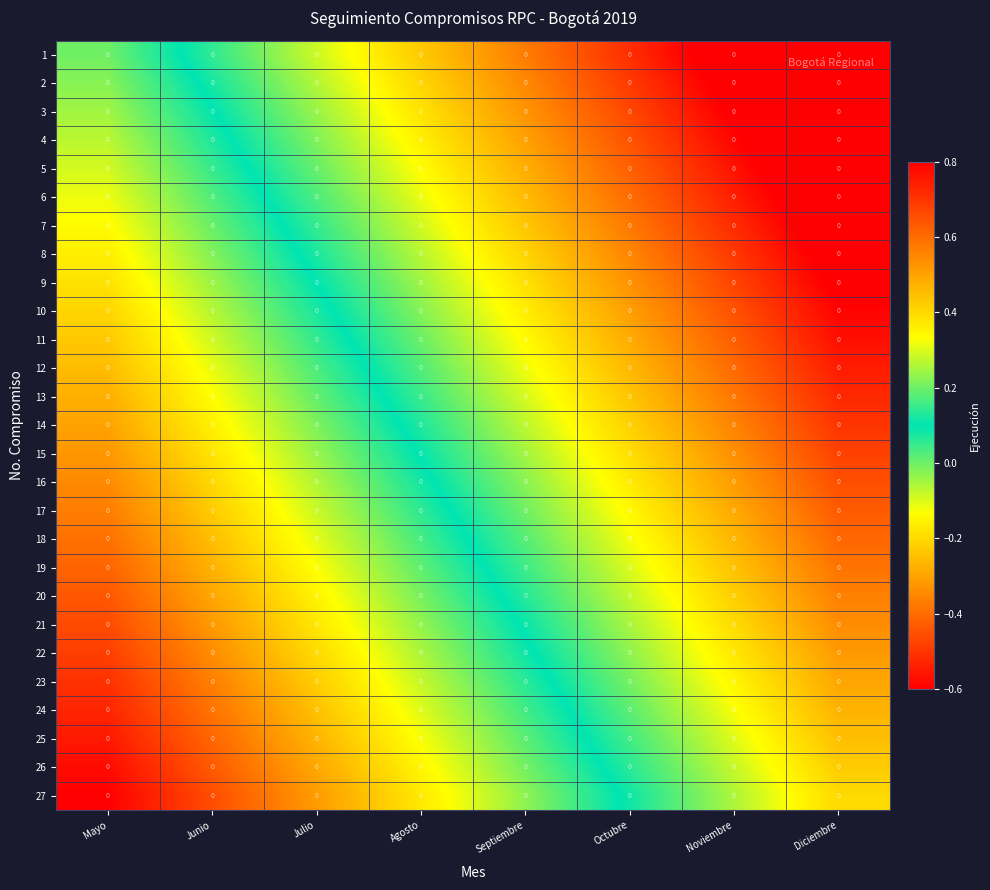

Between Julio and Octubre, which series saw the biggest shift?

3